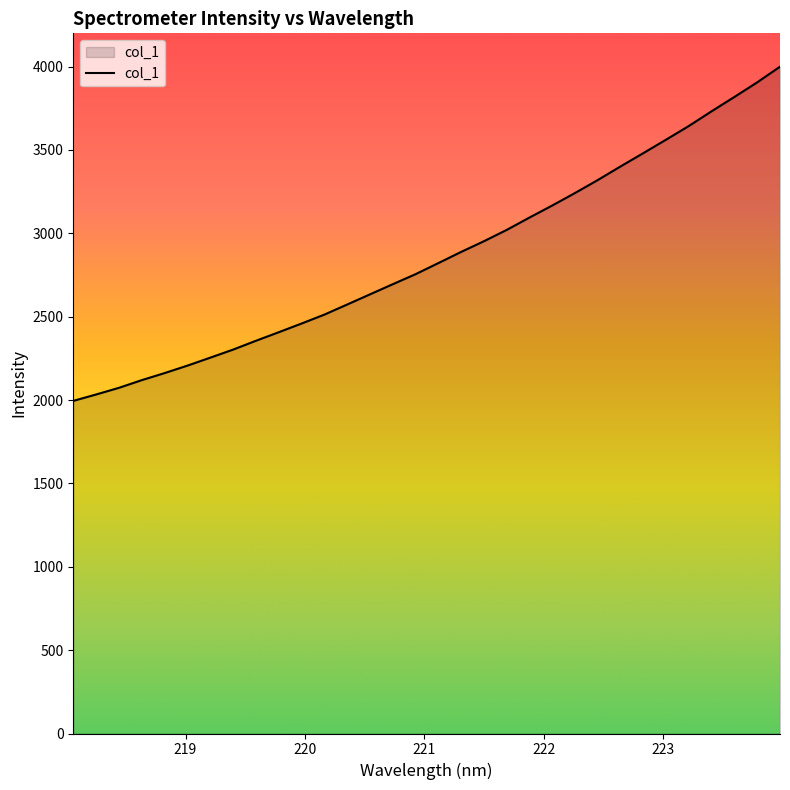

What is the greatest value displayed?

3999.8